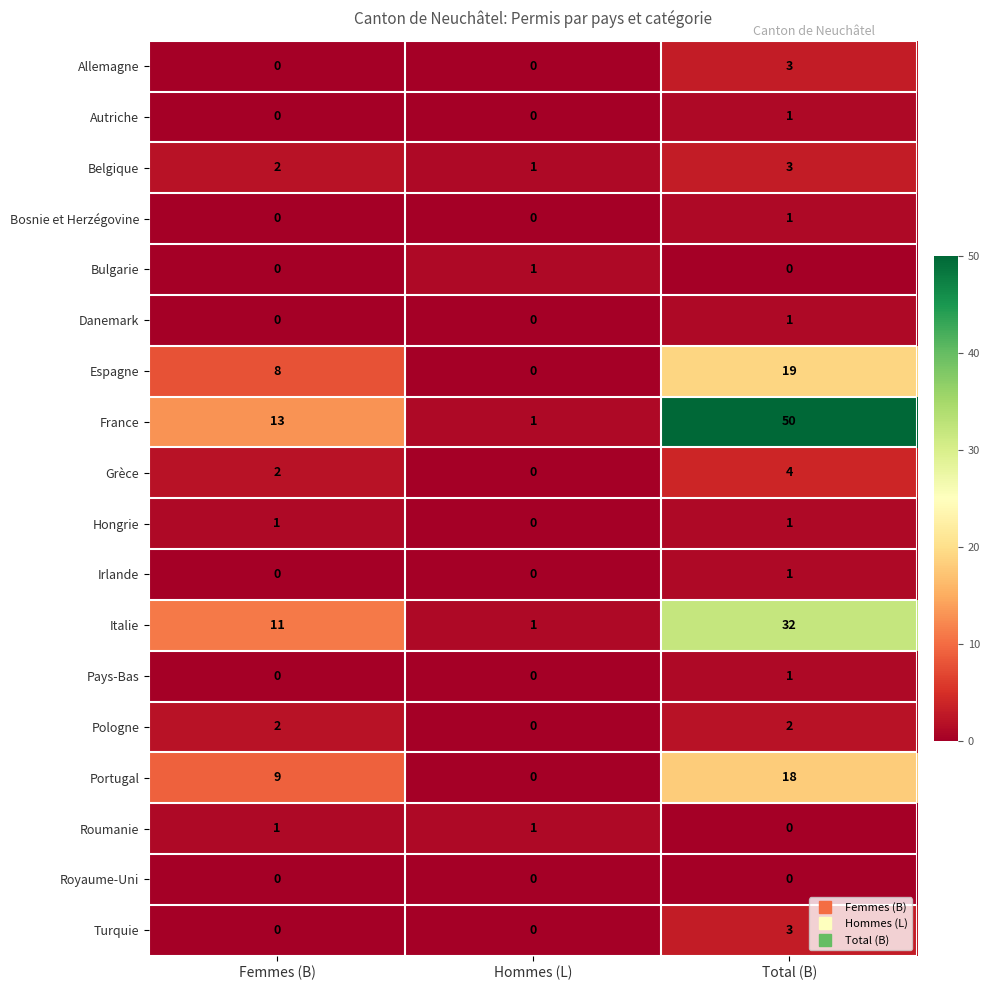

What value does the Belgique series have at Total (B)?

3